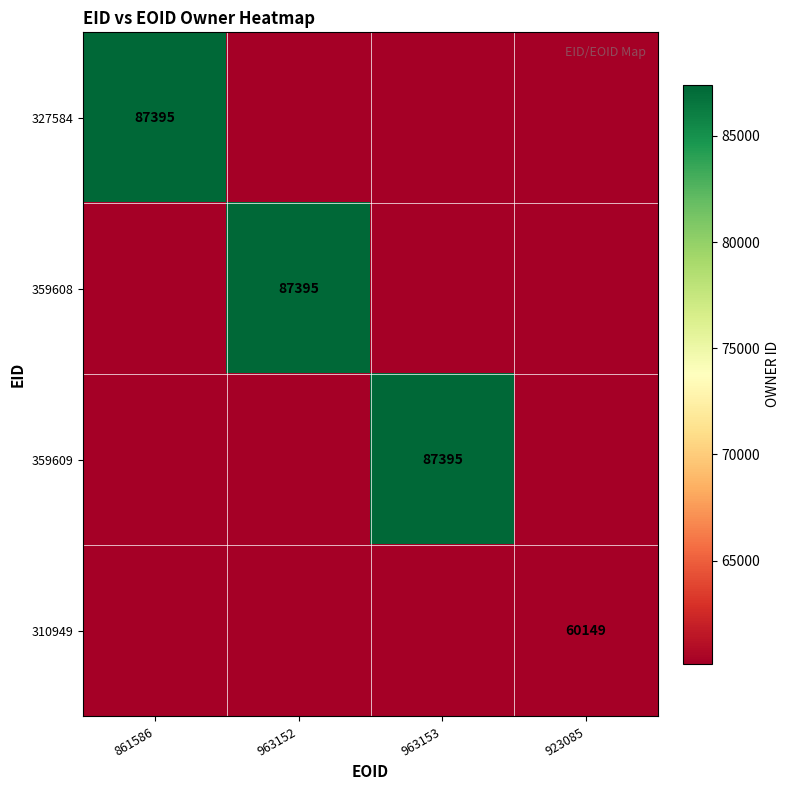

True or false: 359609 has a value of 87395 at 963153.

True